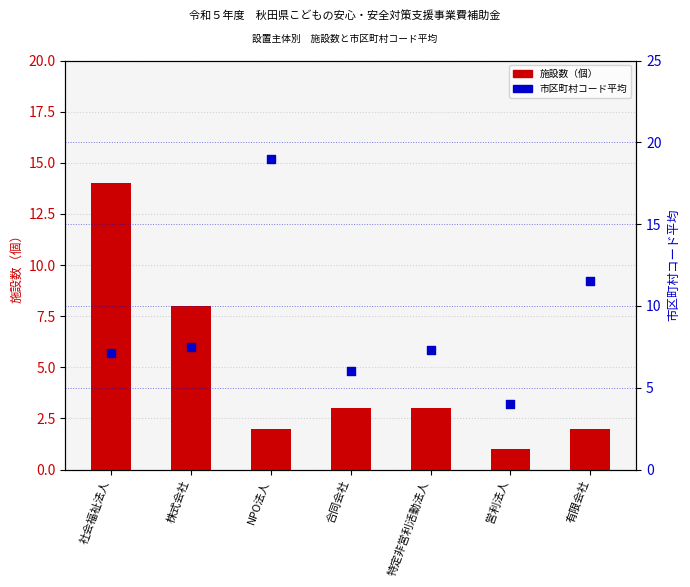

At how many categories does at least one series exceed 13?

2